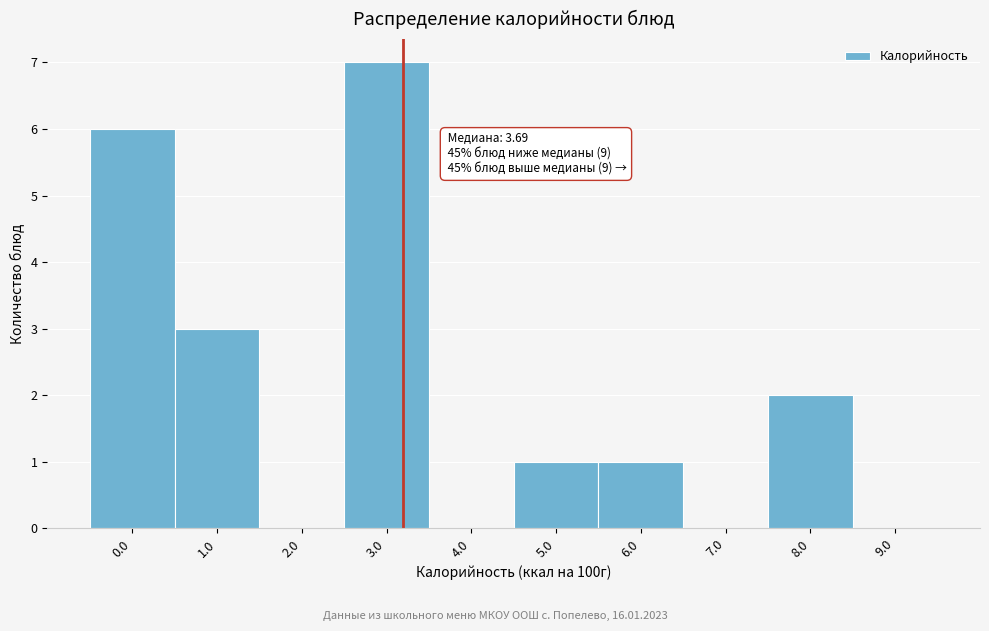

Reading left to right, extract all data points from this chart.

0.0=6	1.0=3	2.0=0	3.0=7	4.0=0	5.0=1	6.0=1	7.0=0	8.0=2	9.0=0